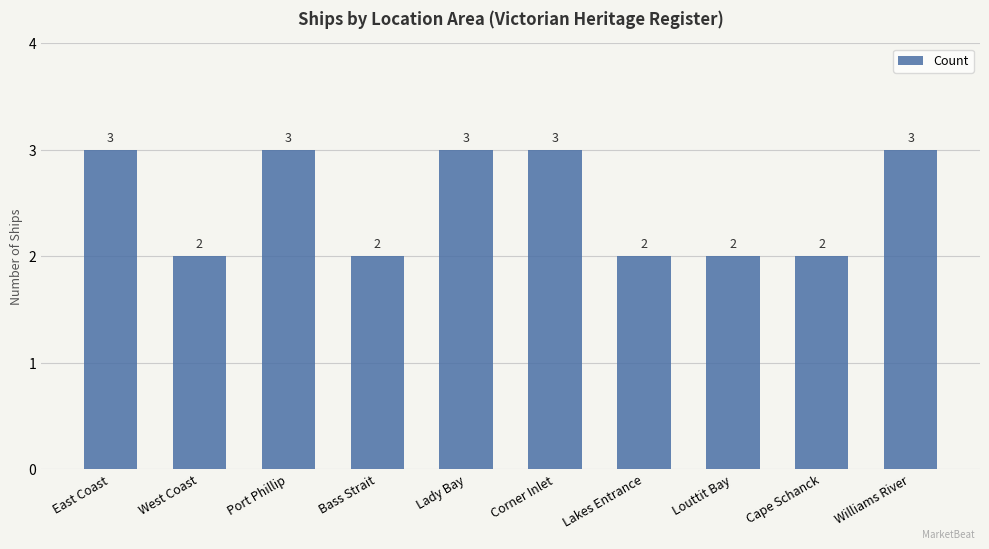

True or false: the data shows 1 at Lady Bay.

False